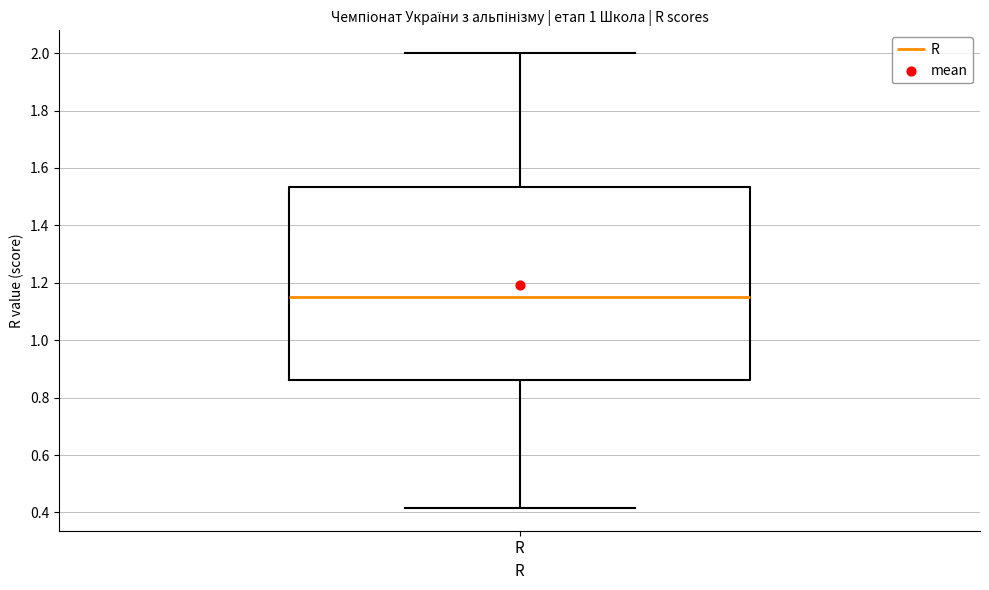

Where does the median line of the box for R sit on the y-axis? The values are not printed on the chart, so give them approximately, as read against the axis.

1.16